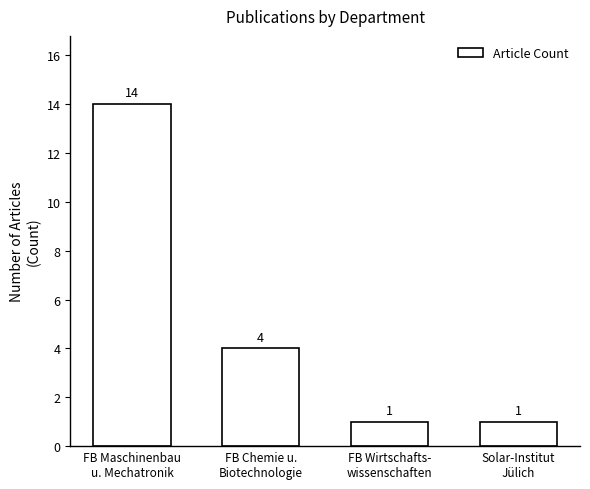

What is the approximate value at FB Maschinenbau
u. Mechatronik, to the nearest 5?

15